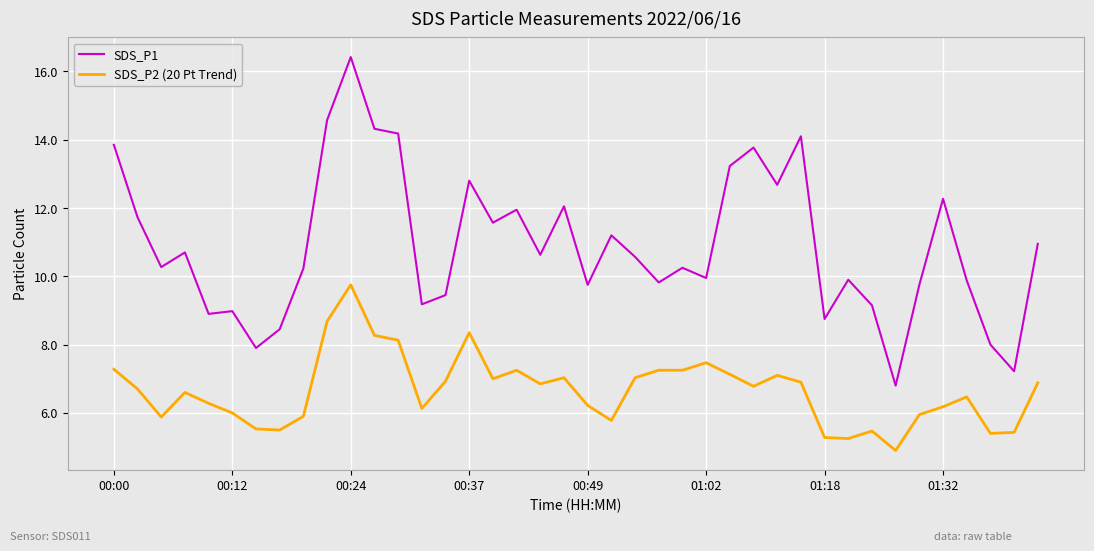

List the series in order of their overall mean, highest first.

SDS_P1, SDS_P2 (20 Pt Trend)